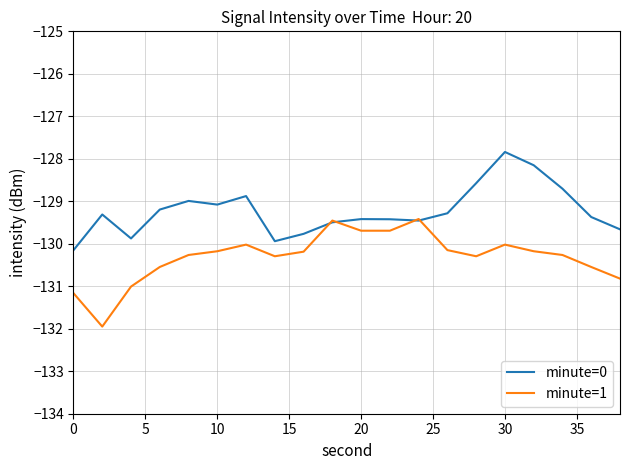

What is the minimum value shown in the chart?

-131.9